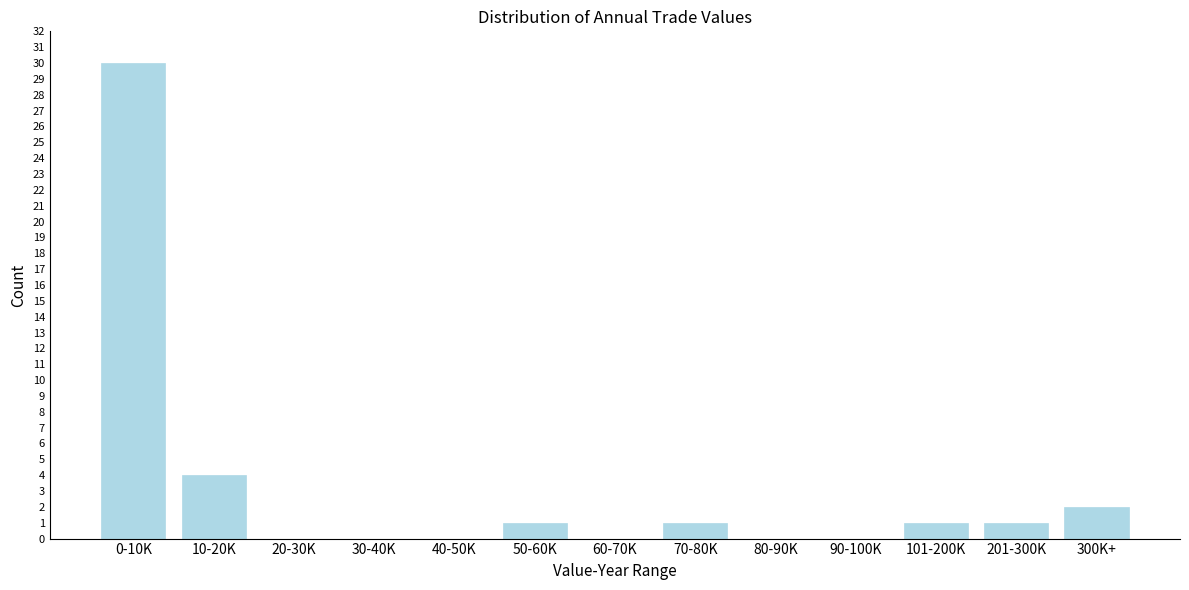

Reading left to right, extract all data points from this chart.

0-10K=30	10-20K=4	20-30K=0	30-40K=0	40-50K=0	50-60K=1	60-70K=0	70-80K=1	80-90K=0	90-100K=0	101-200K=1	201-300K=1	300K+=2